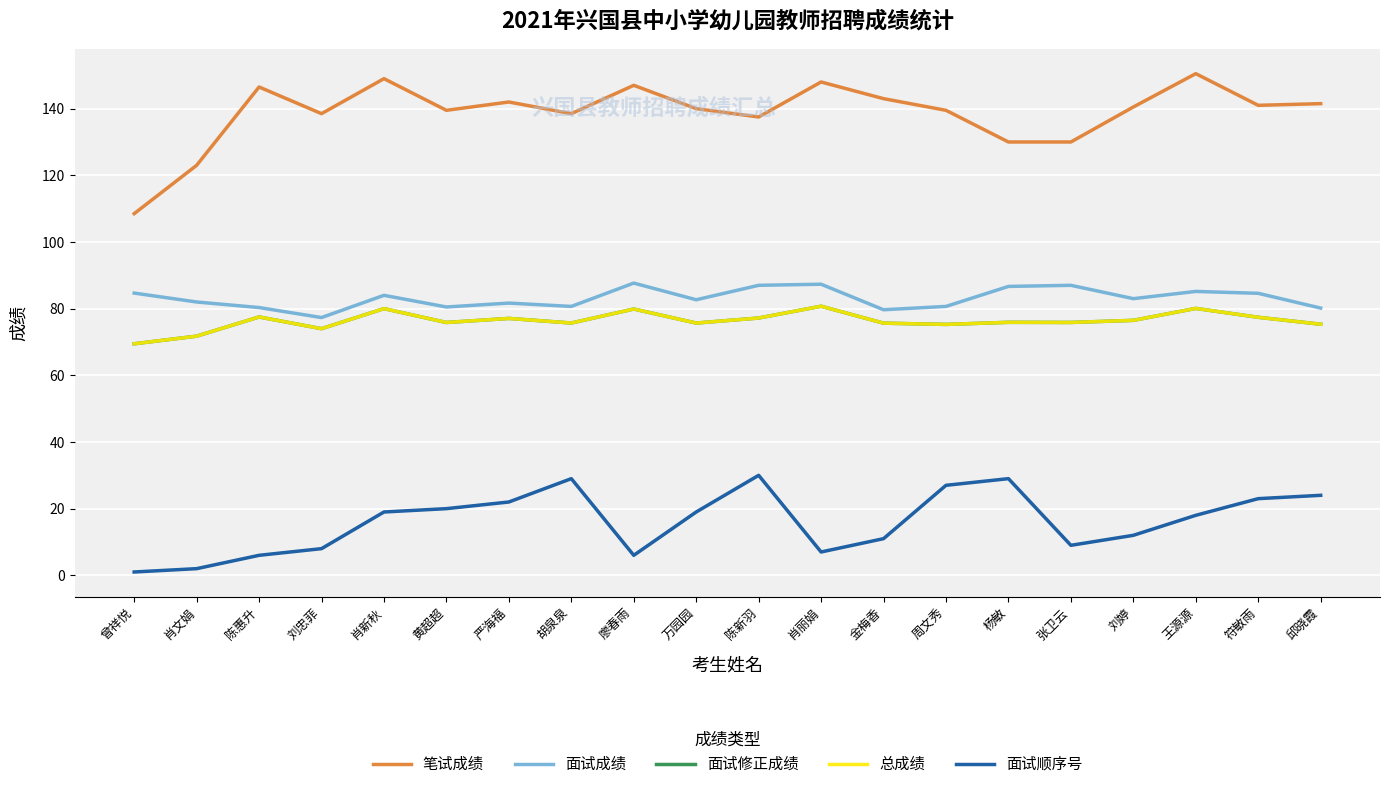

Is this an area chart (filled region under the line)?

No